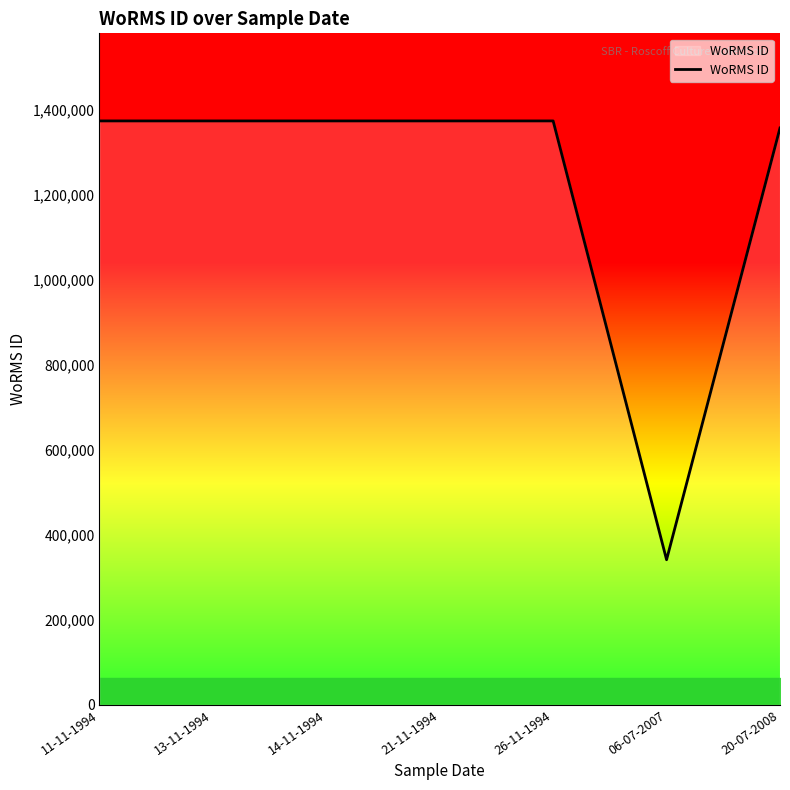

What is the maximum value shown in the chart?

1373545